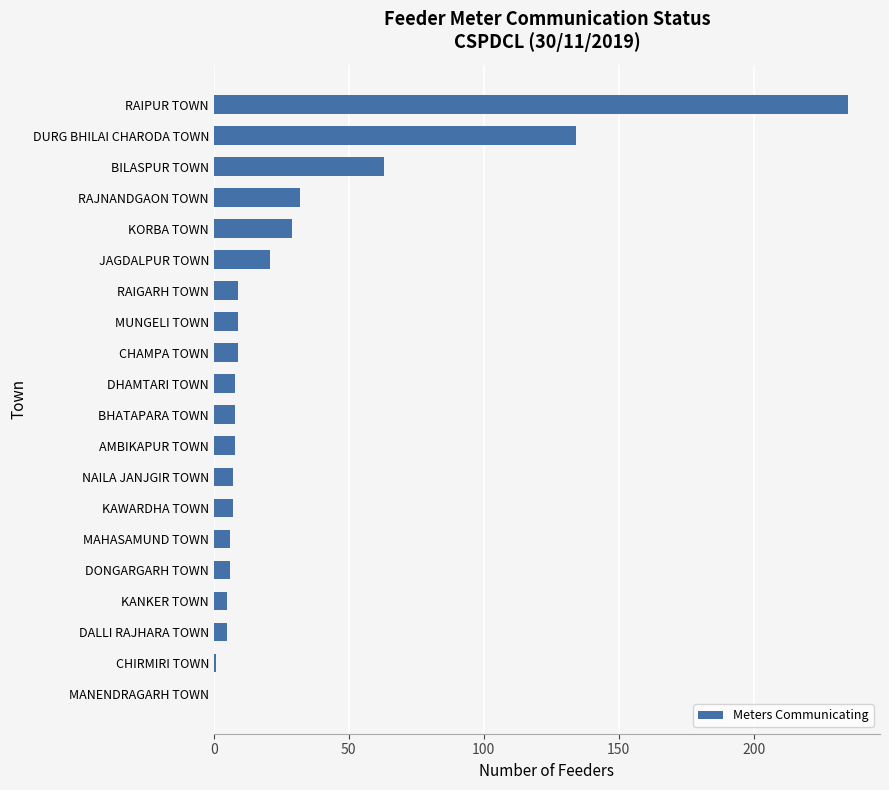

What is the sum of all values?

602